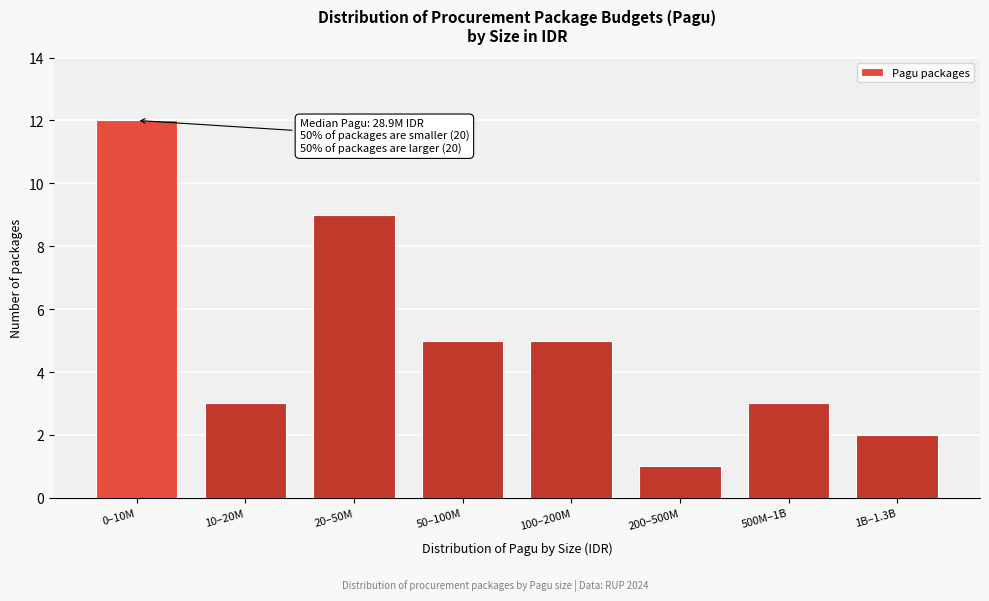

Reading left to right, list all the values displayed in this chart.

12	3	9	5	5	1	3	2